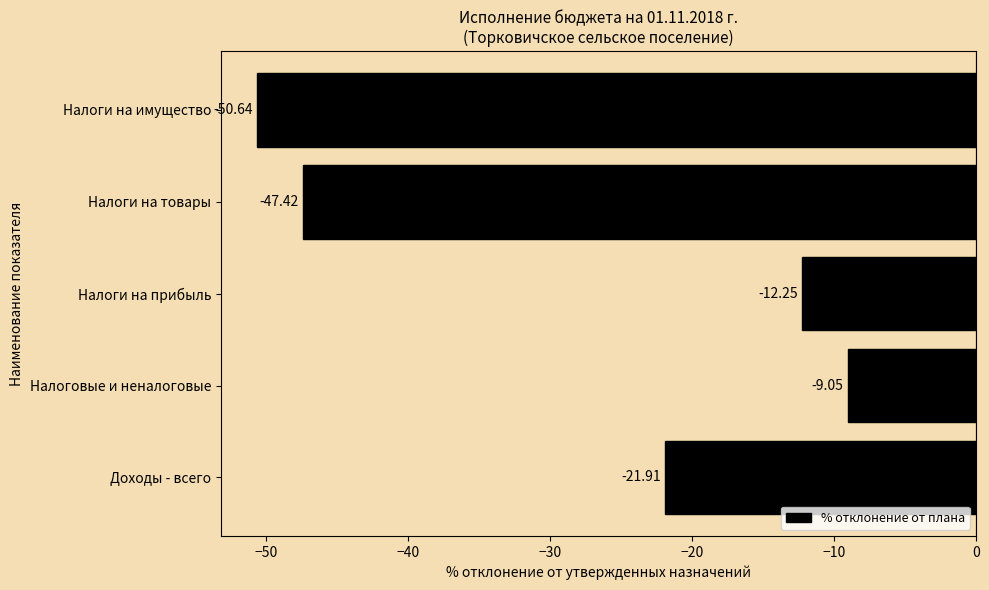

List the labels in order of value, smallest first.

Налоги на имущество, Налоги на товары, Доходы - всего, Налоги на прибыль, Налоговые и неналоговые